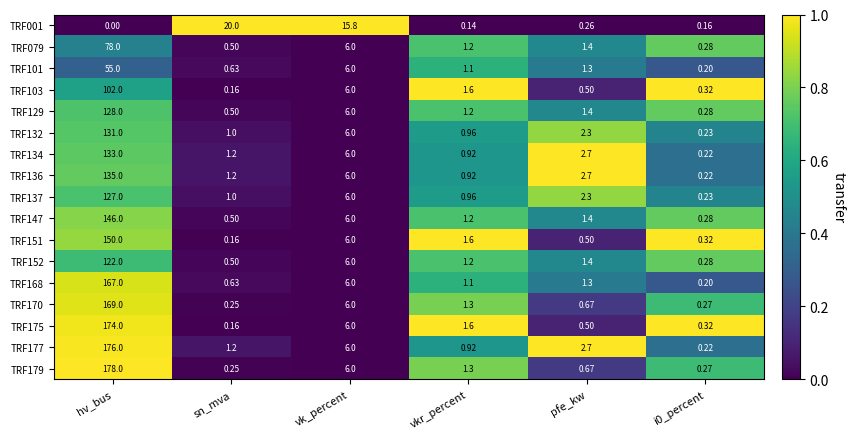

How many data points does each series have?

6